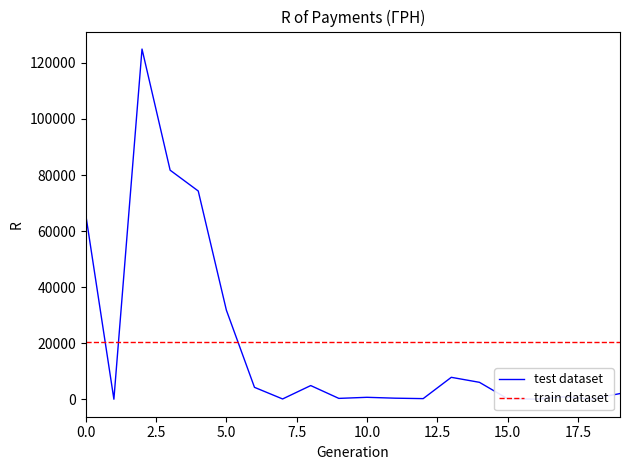

Which series ends up on top after the final intersection of test dataset and train dataset?

train dataset